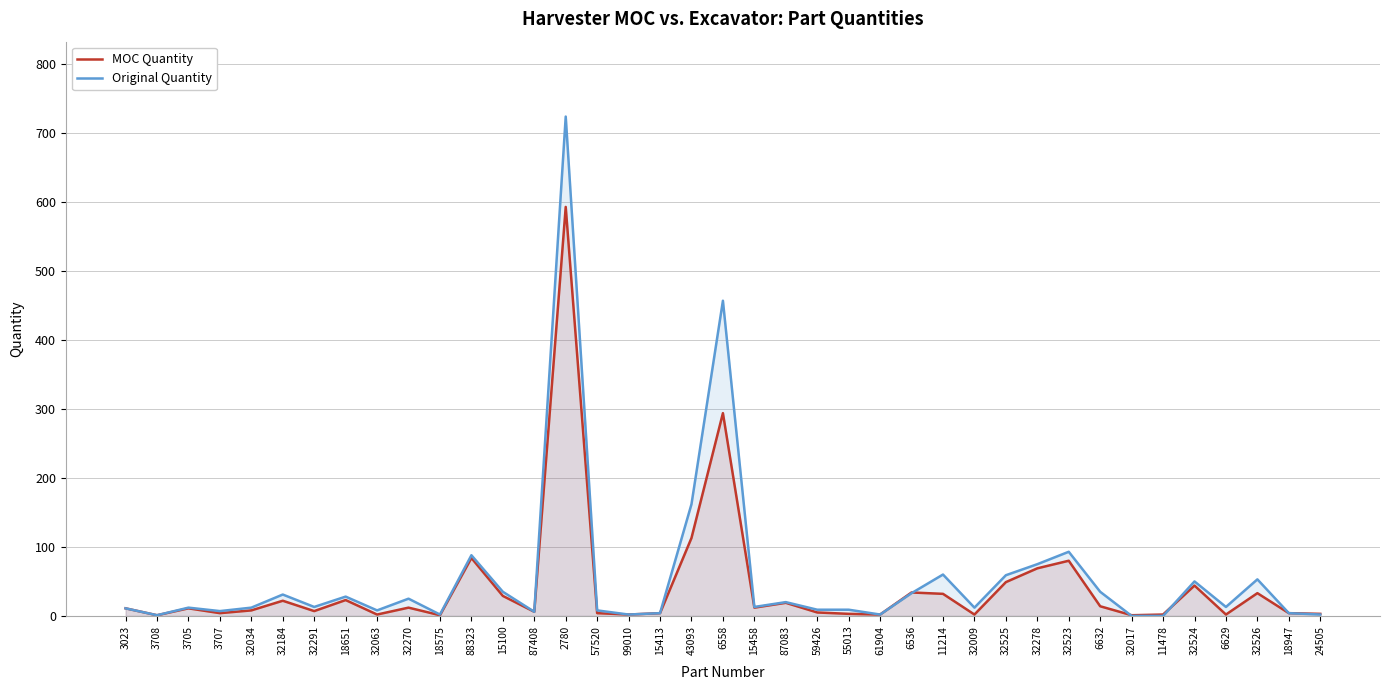

After their last crossing, which series has the higher values: Original Quantity or MOC Quantity?

Original Quantity